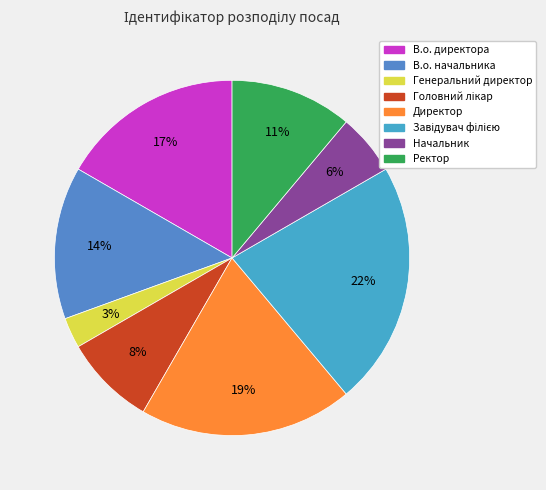

The Директор slice represents 19% of the pie. True or false?

True